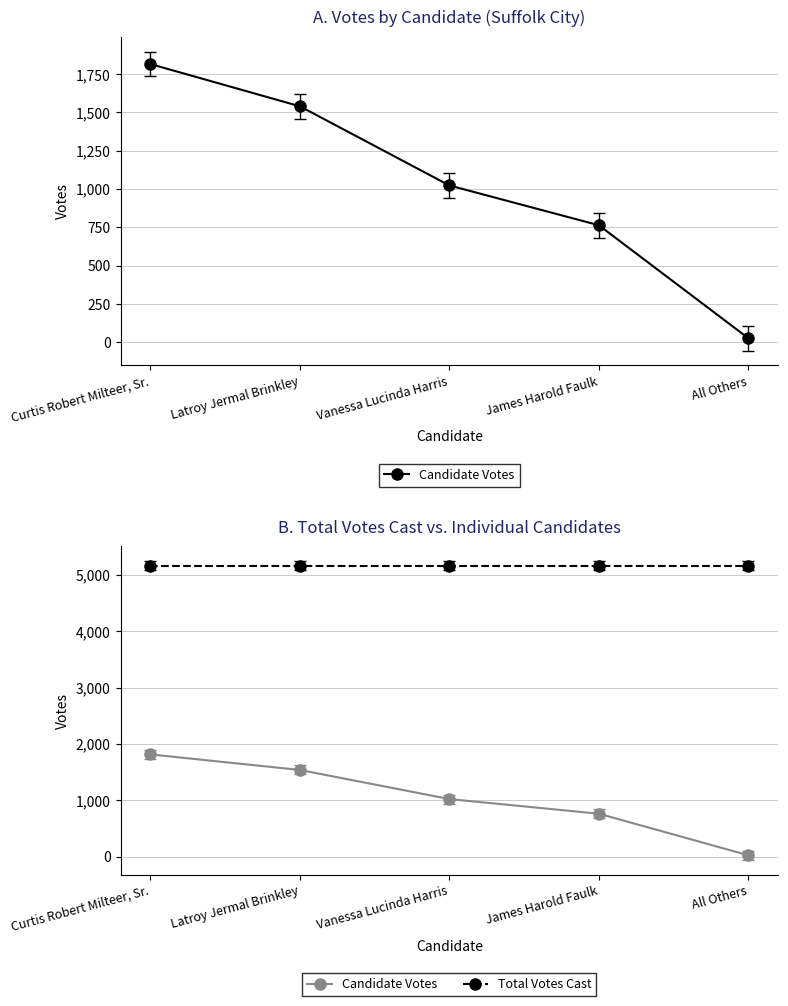

At how many categories does at least one series exceed 3804?

5